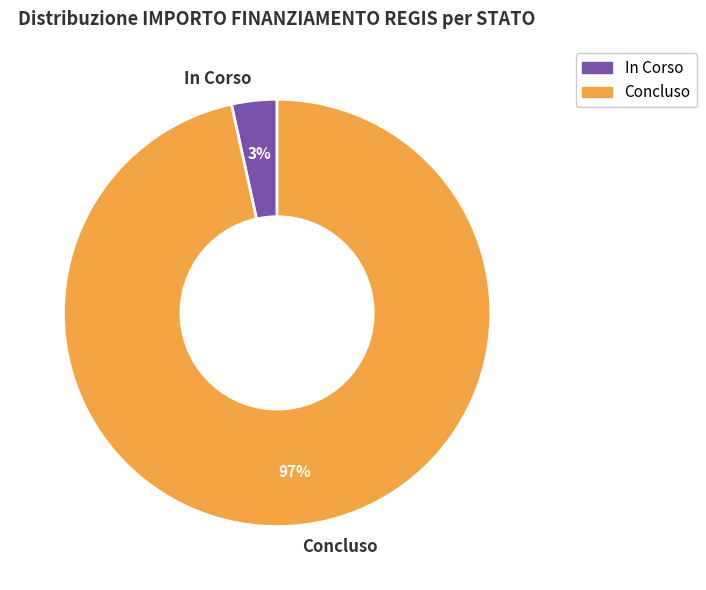

Which category accounts for the majority?

Concluso